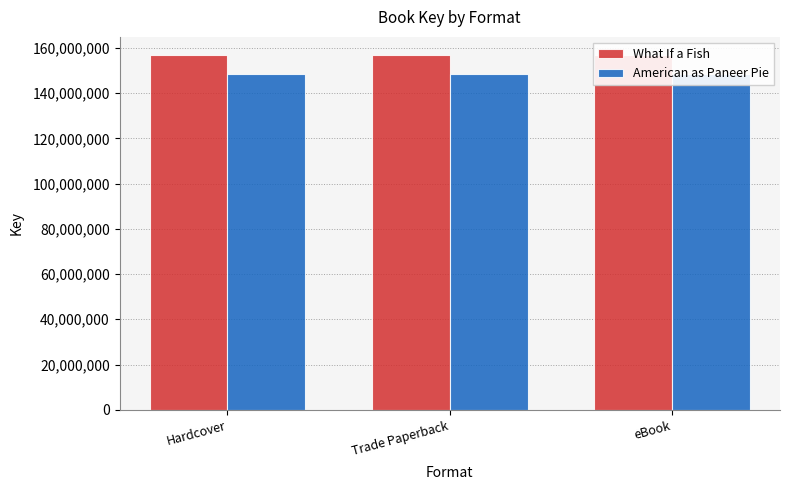

Which series has the widest spread of values?

What If a Fish